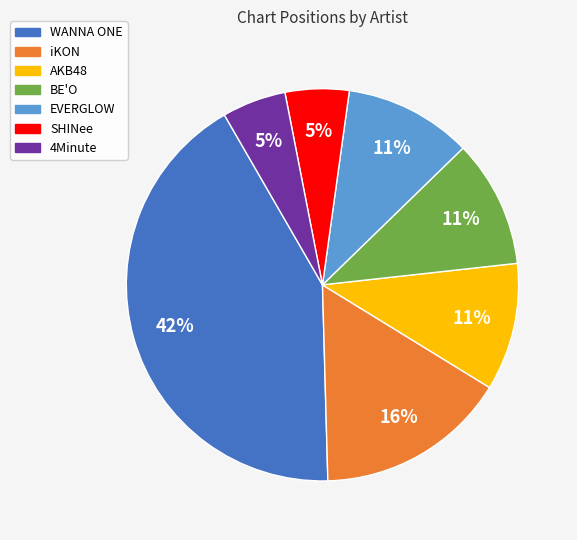

To the nearest percent, what is the difference between the largest and smallest slice percentages?

37%